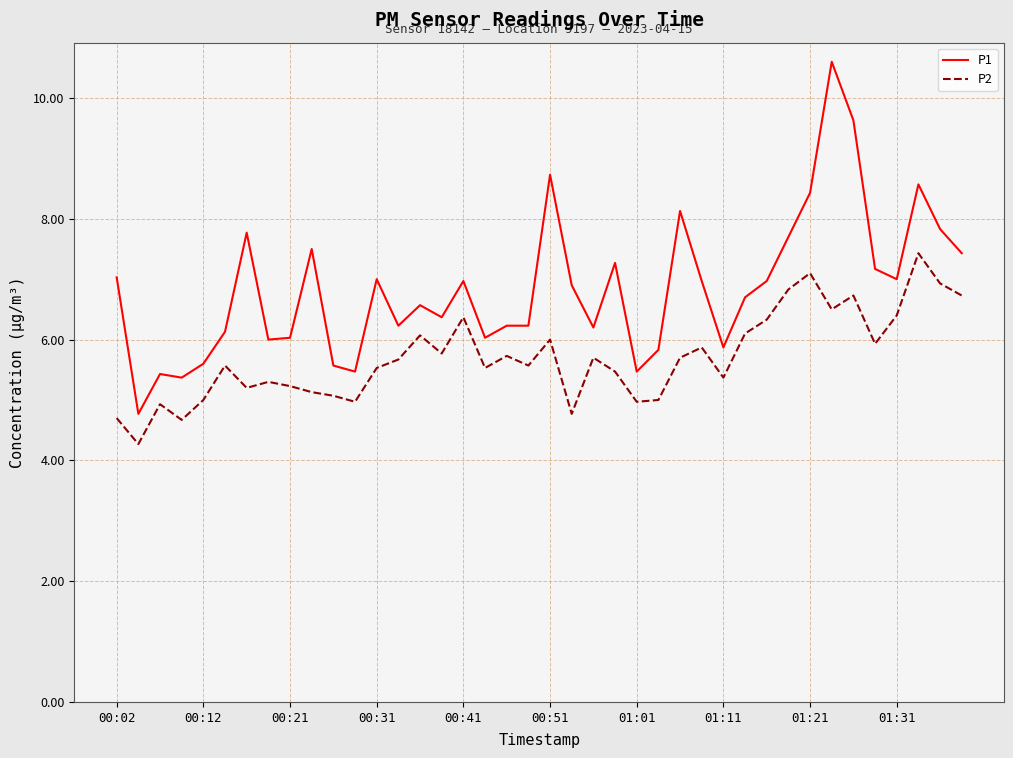

Rank the series by their maximum value, from highest to lowest.

P1, P2